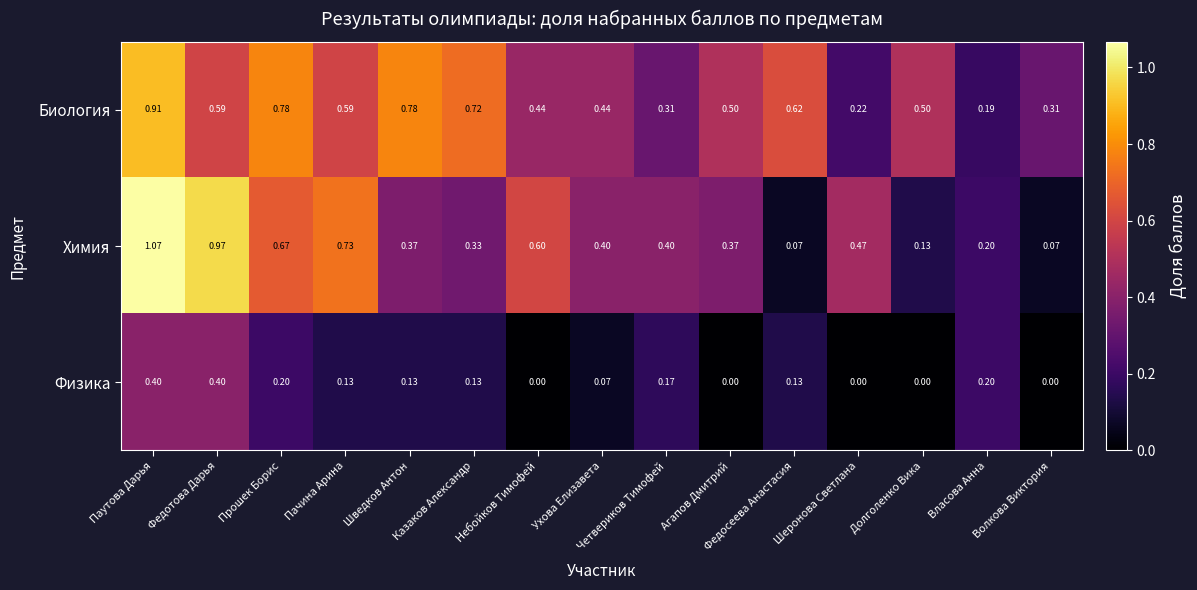

At which label does Биология reach its minimum?

Власова Анна